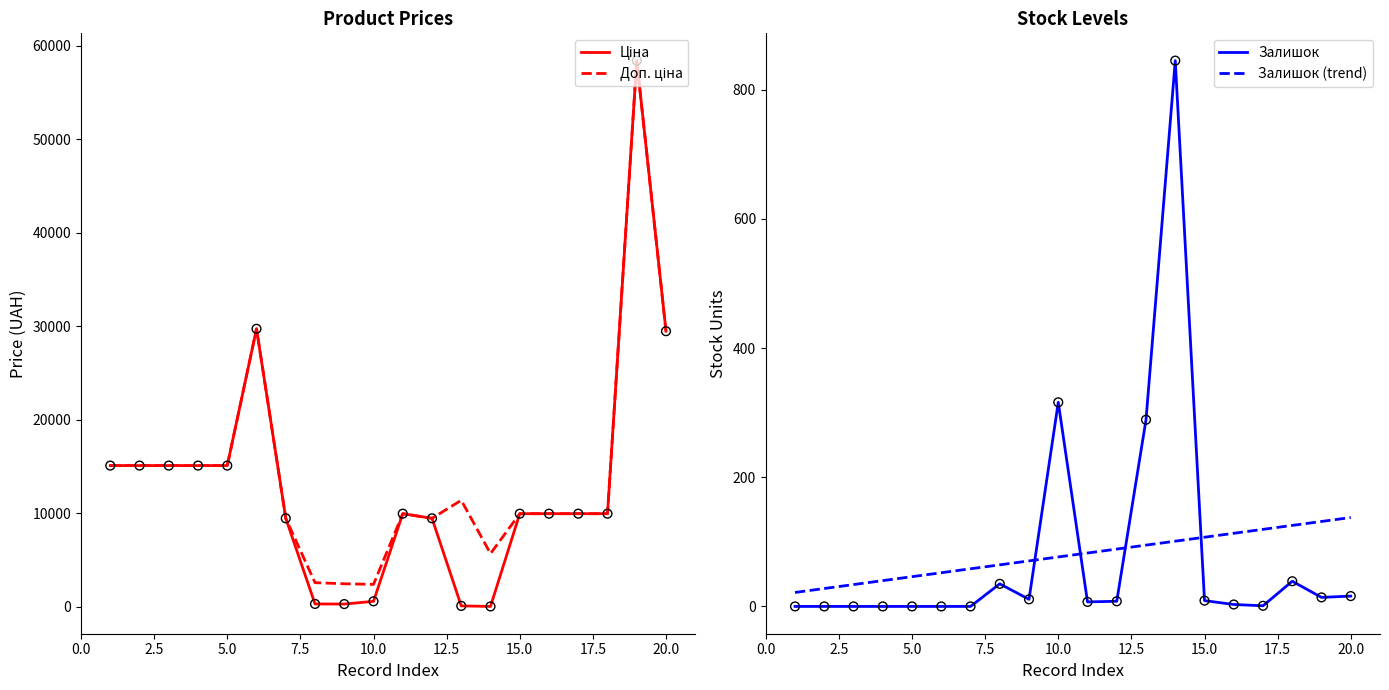

Which series has the largest Y range (max minus min)?

Ціна